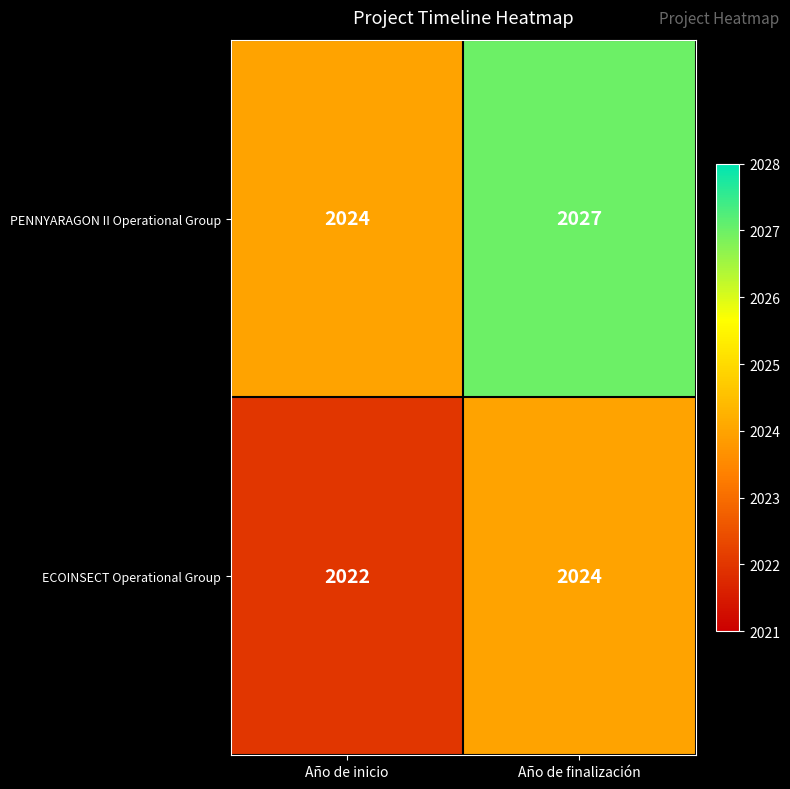

What is the total value across all series at Año de inicio?

4046